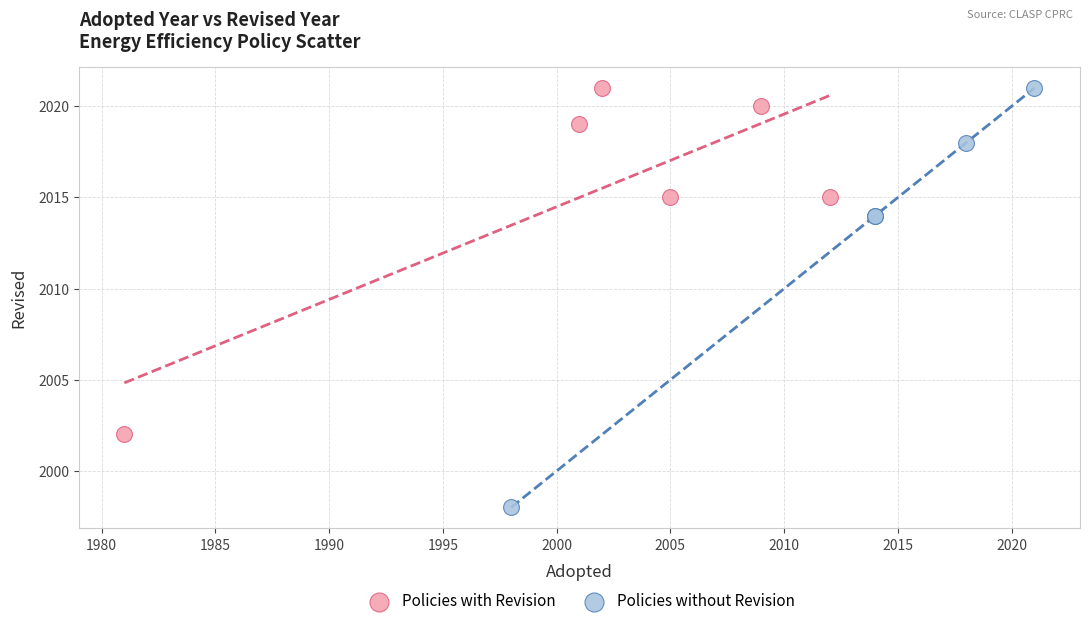

Which series contains the lowest Y value?

Policies without Revision